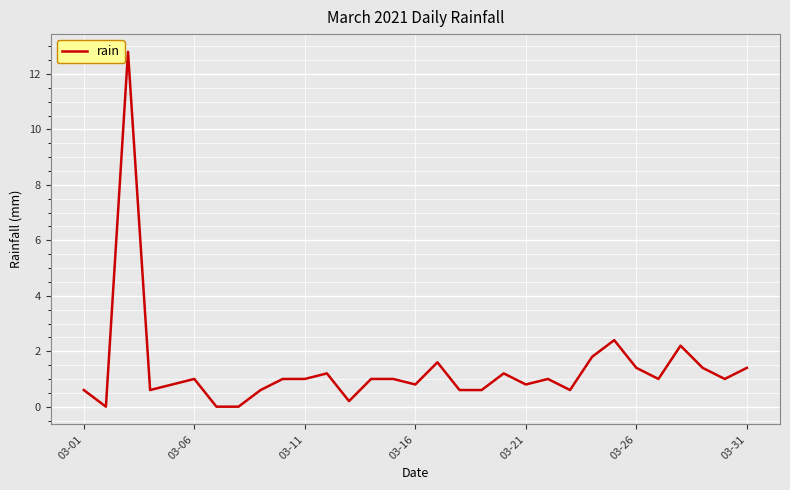

What is the difference between the maximum and minimum values?

12.8